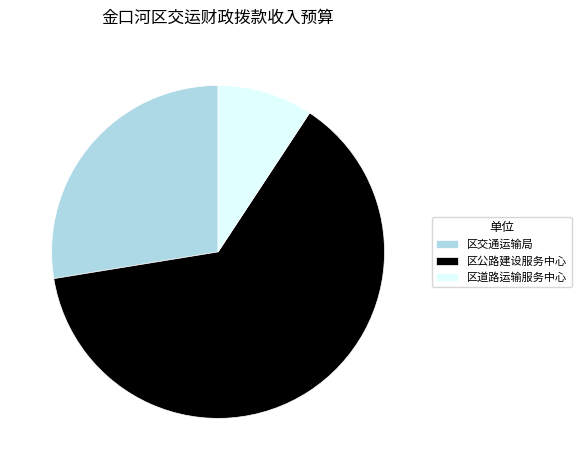

Does 区公路建设服务中心 account for over 50% of the chart?

Yes